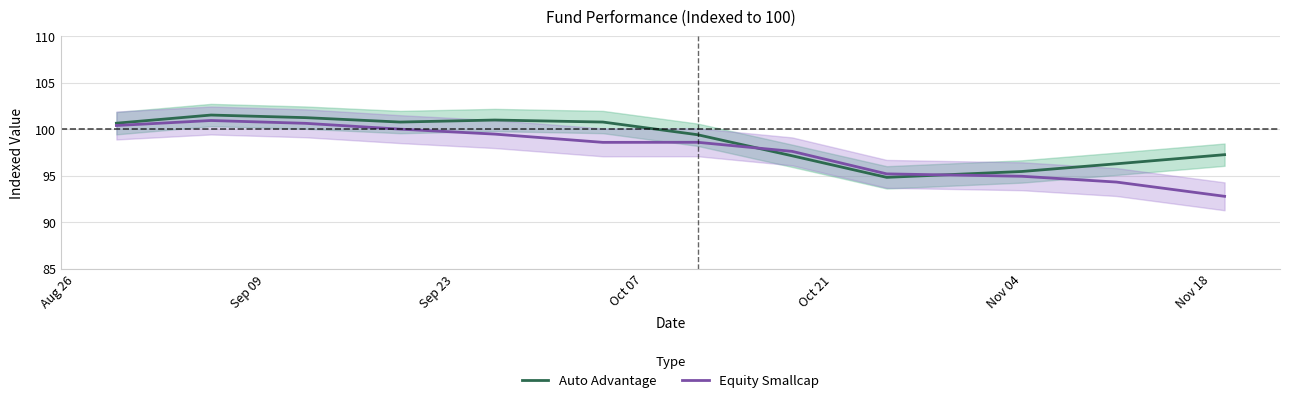

At which category does the chart reach its peak across all series?

Sep 09